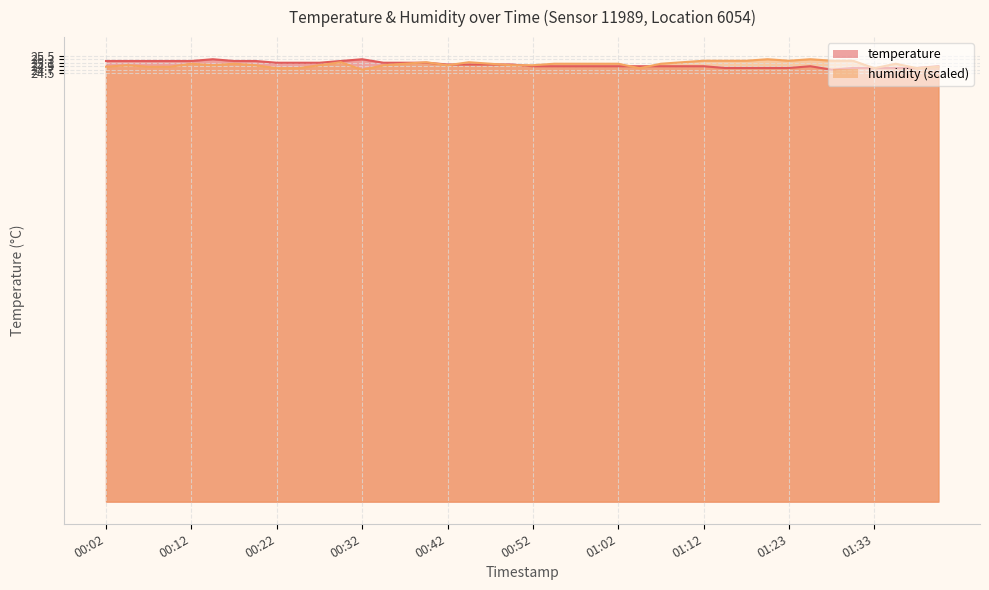

What is the maximum value shown in the chart?

25.3